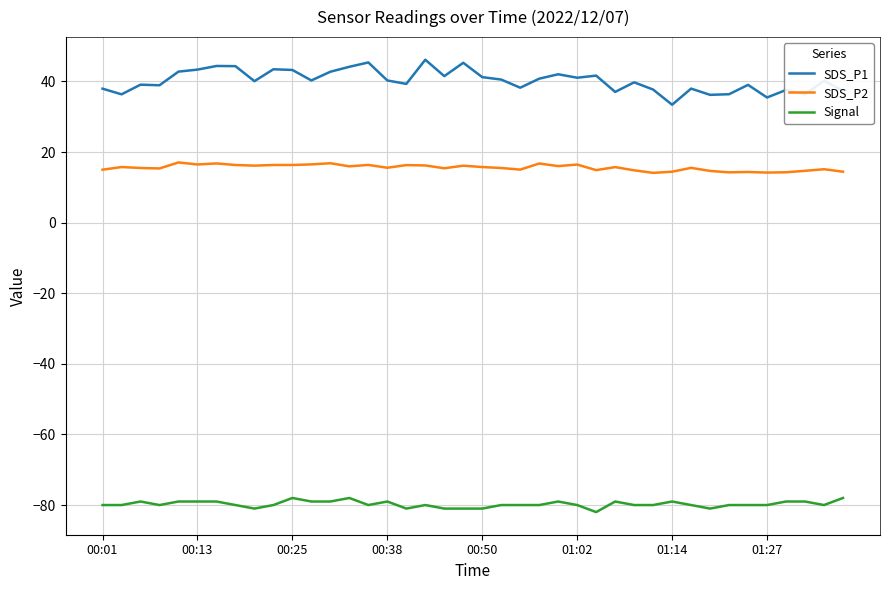

Which series has the largest range (max minus min)?

SDS_P1